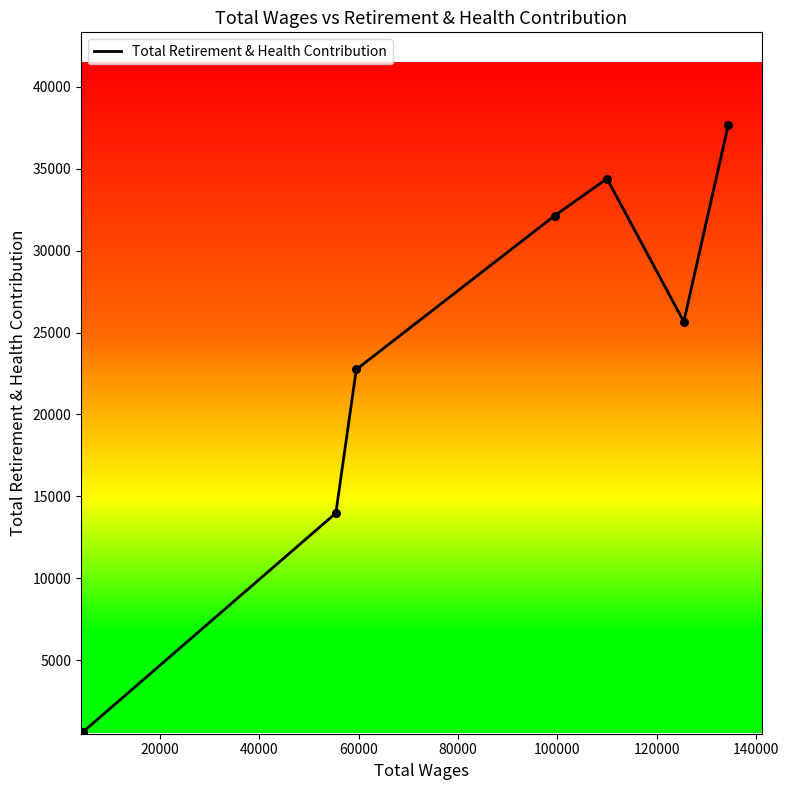

How many interior local peaks (higher than both neighbors) does the data have?

1